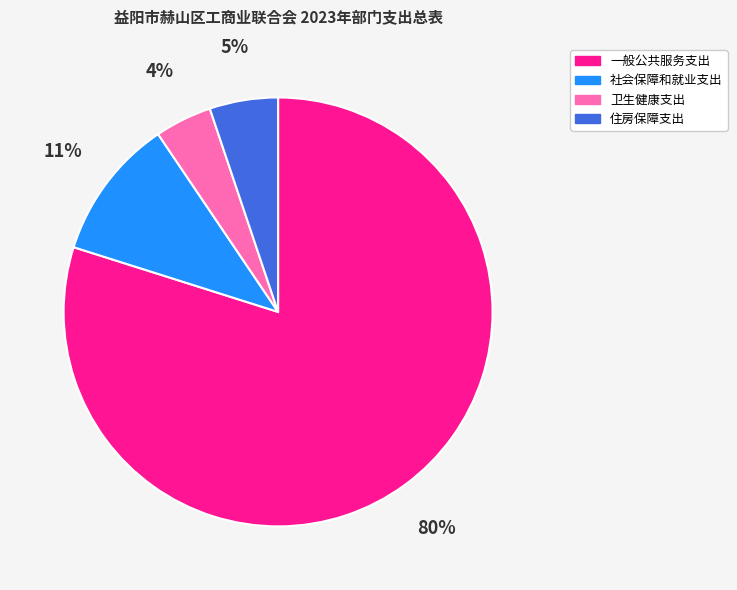

To the nearest percent, what is the difference between the largest and smallest slice percentages?

76%